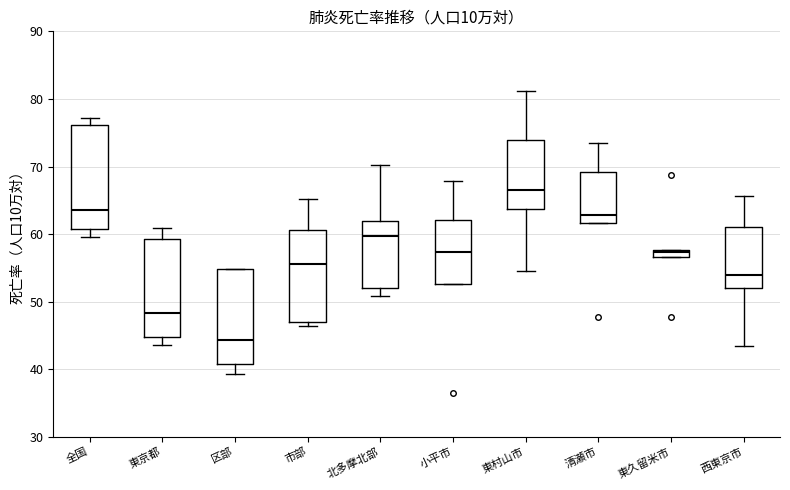

Where does the median line of the box for 東京都 sit on the y-axis? The values are not printed on the chart, so give them approximately, as read against the axis.

48